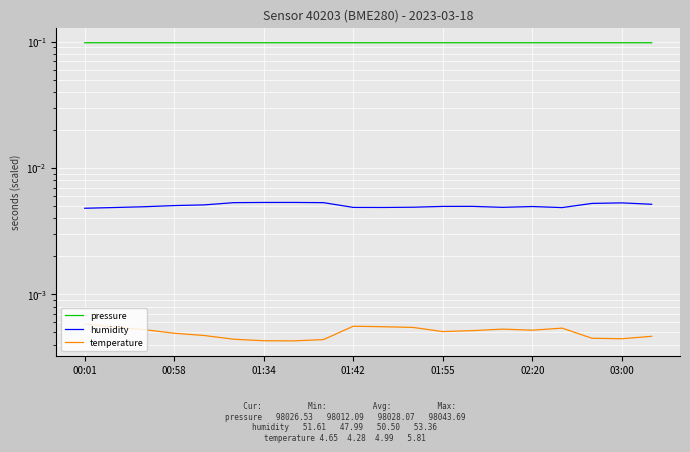

Where is the first local maximum for temperature?

01:42